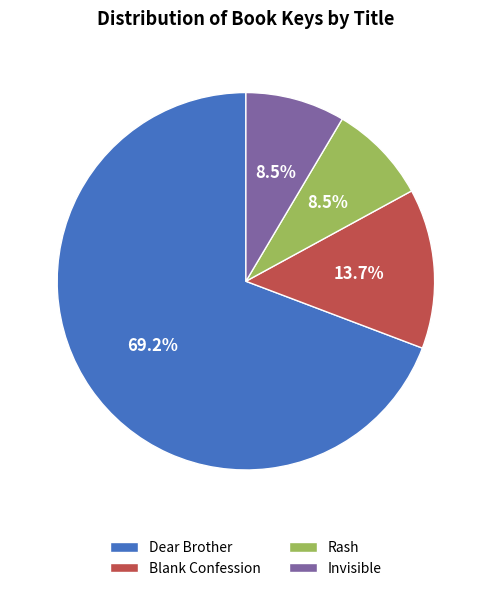

How many slices are in this pie chart?

4